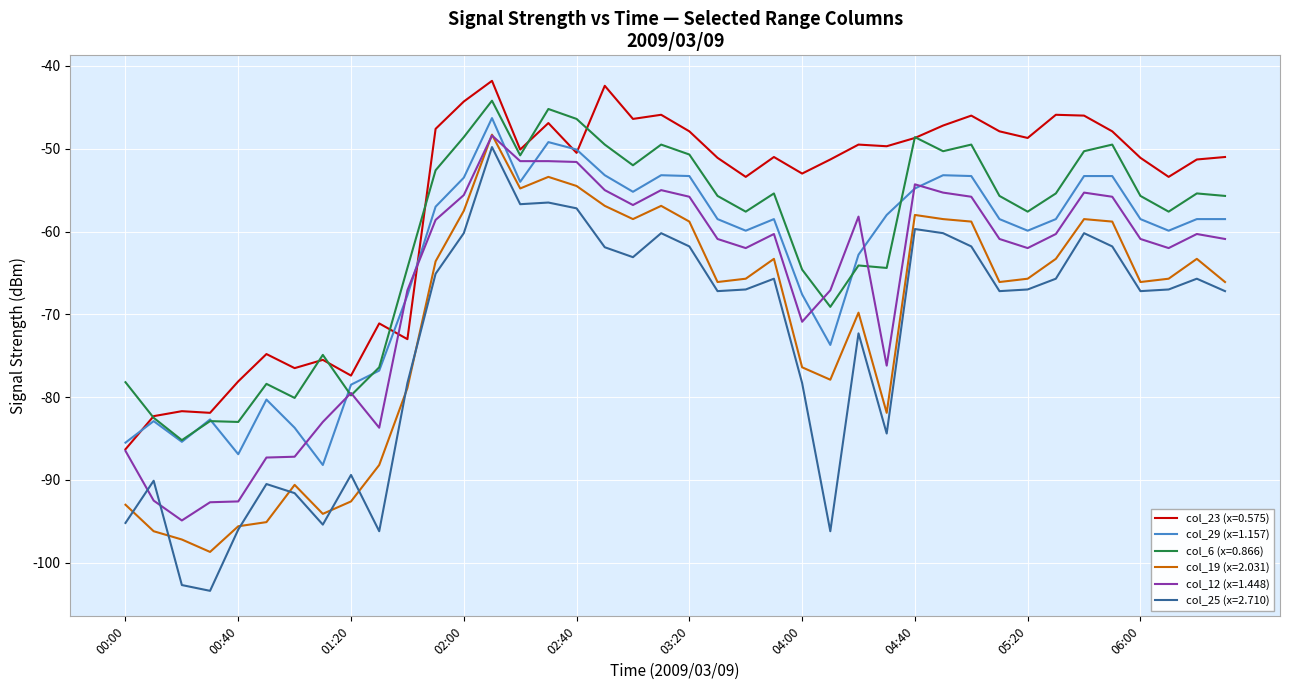

What is the highest value of the col_25 (x=2.710) series?

-49.8